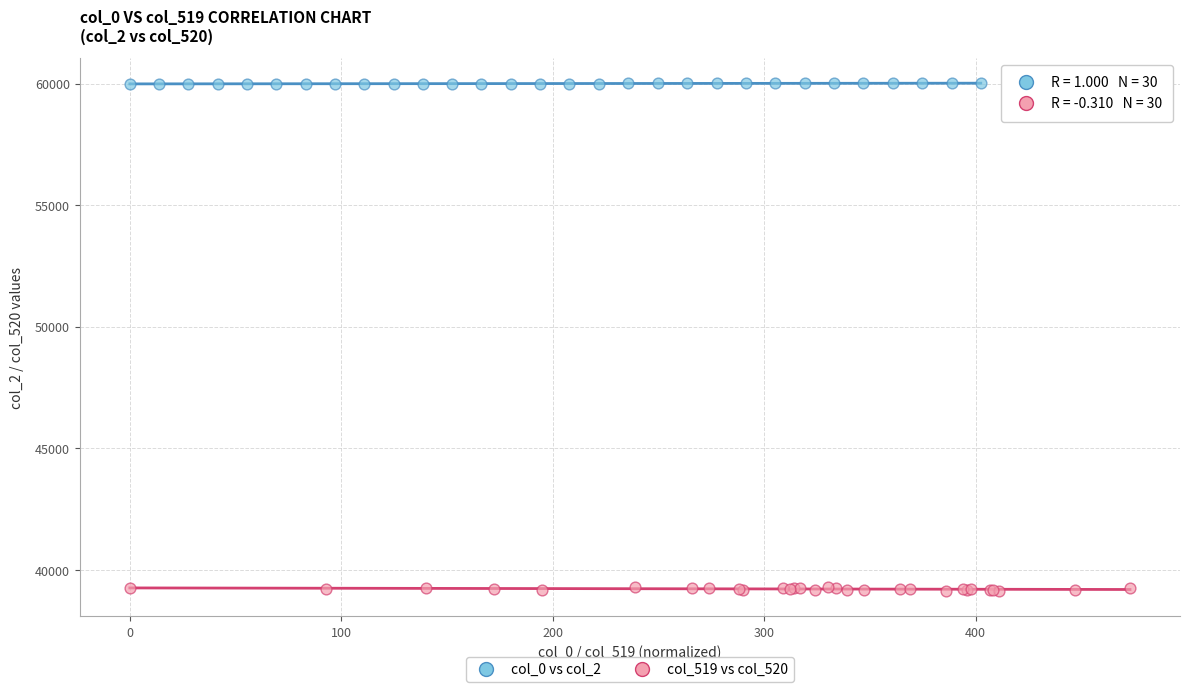

What are all the series names shown in the legend?

col_0 vs col_2, col_519 vs col_520